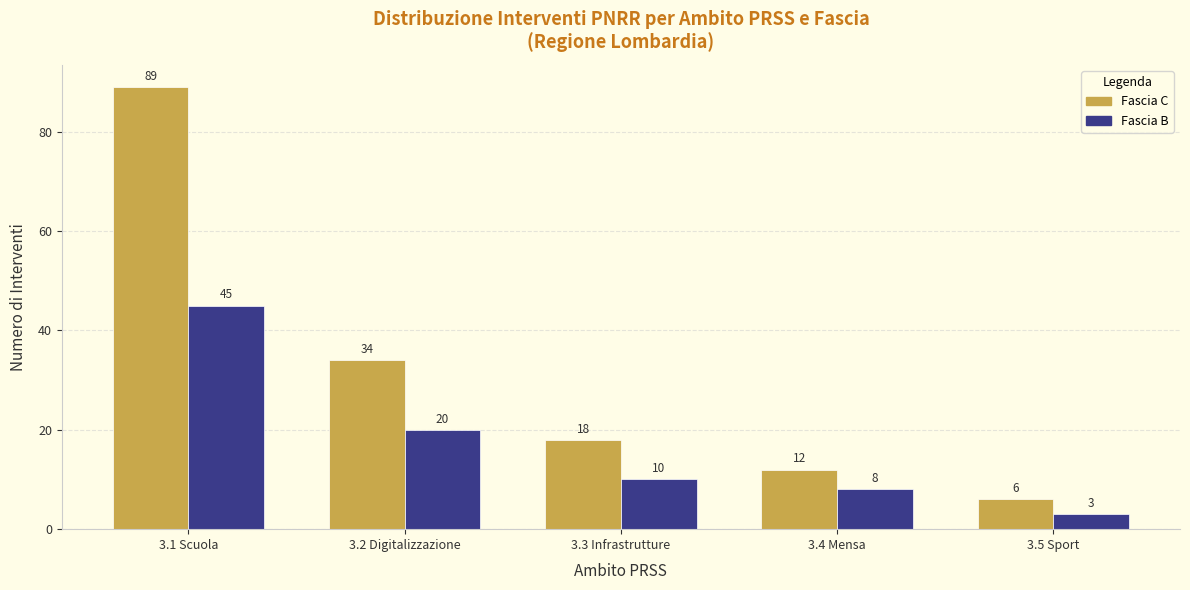

The Fascia C series shows 18 at 3.3 Infrastrutture. True or false?

True